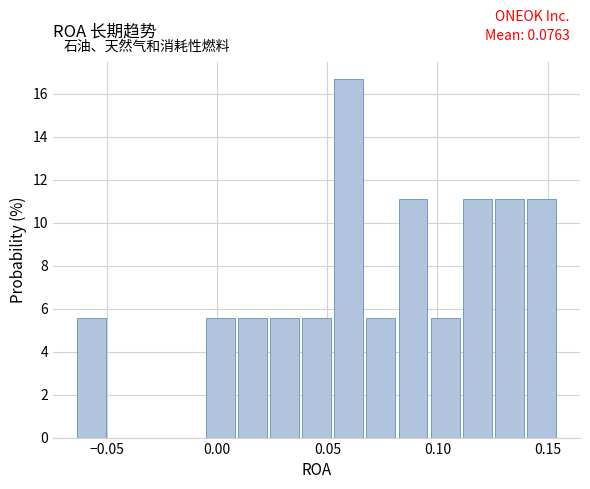

Read against the x-axis, roughly where is the centre of the tallest bar?

0.060